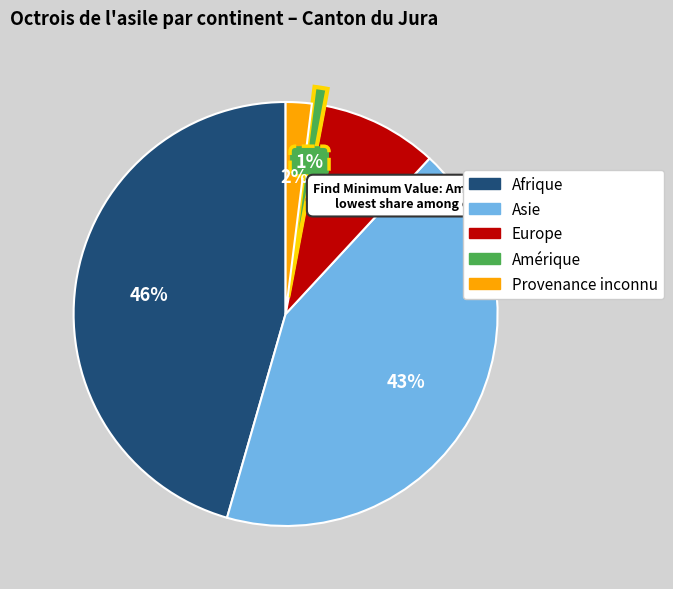

The Europe slice represents 1% of the pie. True or false?

False